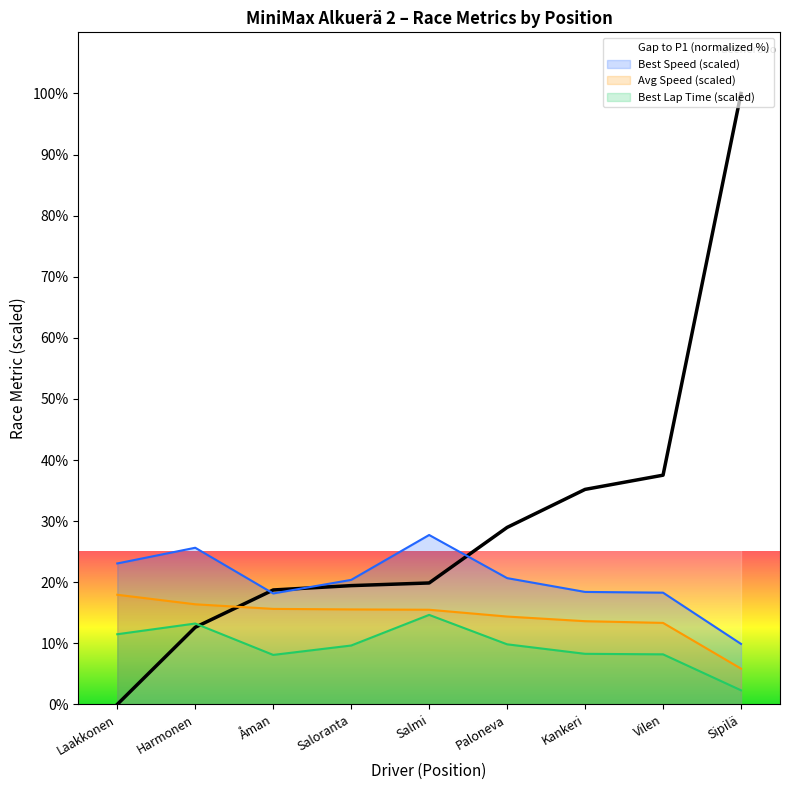

True or false: Best Speed (scaled) and Avg Speed (scaled) cross at least once.

False